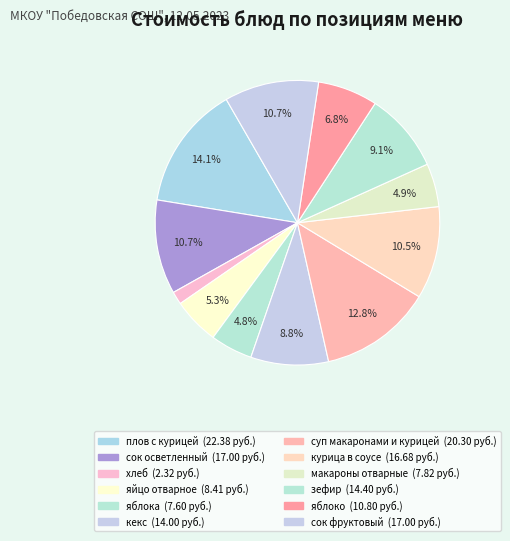

True or false: хлеб accounts for 1% of the total.

True